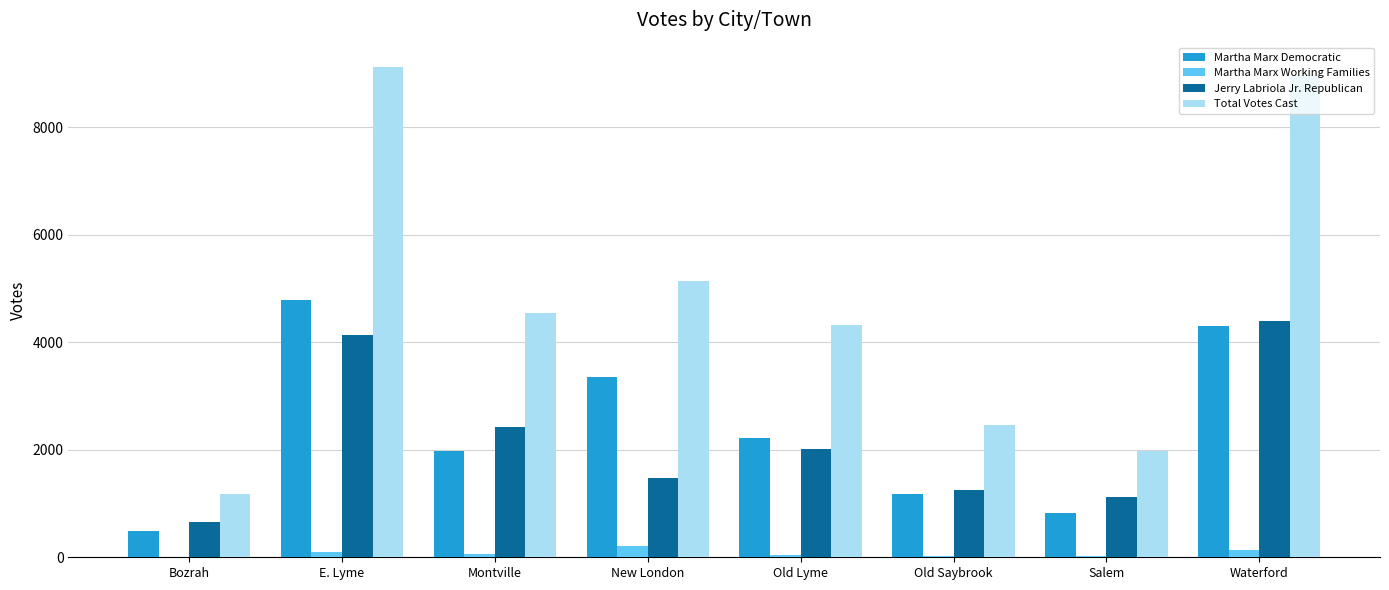

Is it true that Jerry Labriola Jr. Republican equals 2189 at Old Saybrook?

False